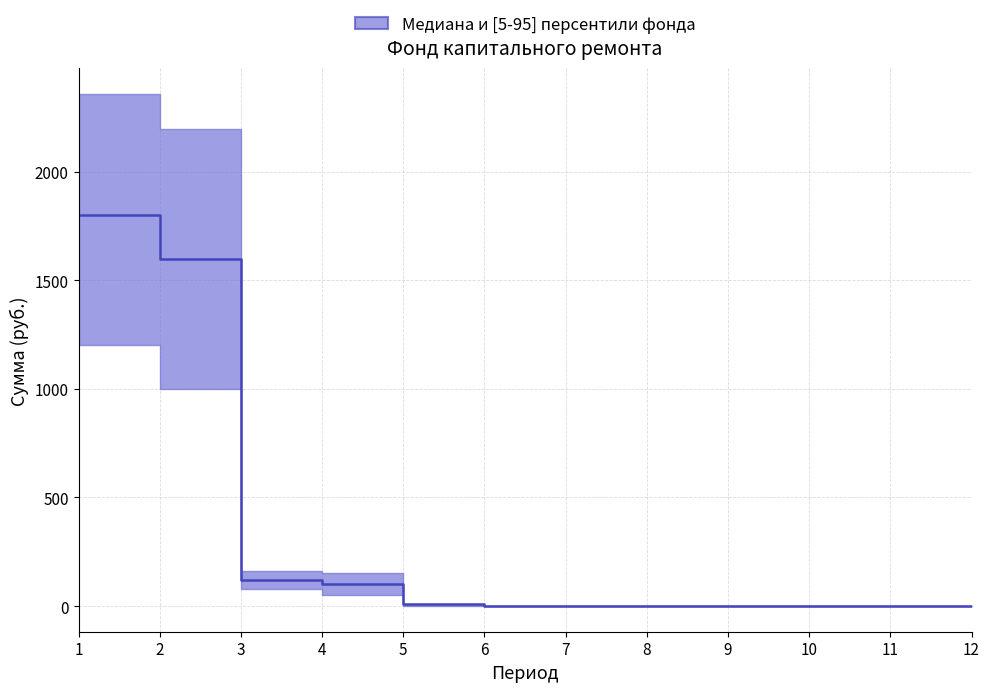

At which label is upper closest to 1178?

3